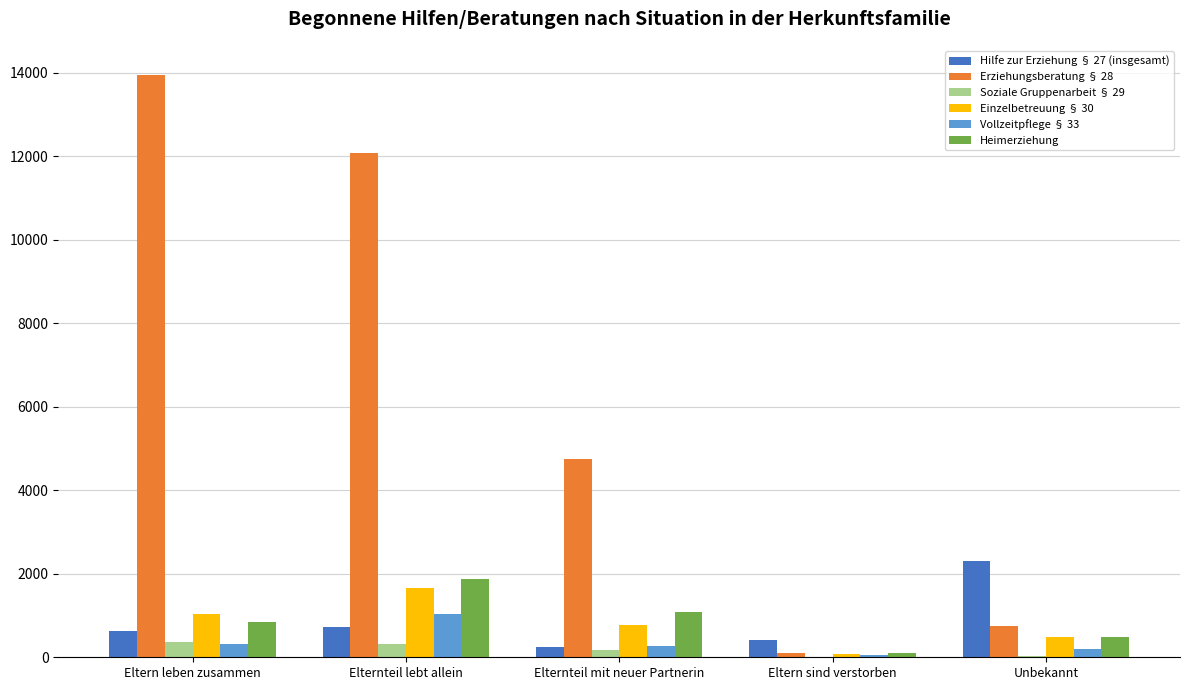

Is the value of Heimerziehung at Unbekannt greater than the value of Vollzeitpflege § 33 at Unbekannt?

Yes